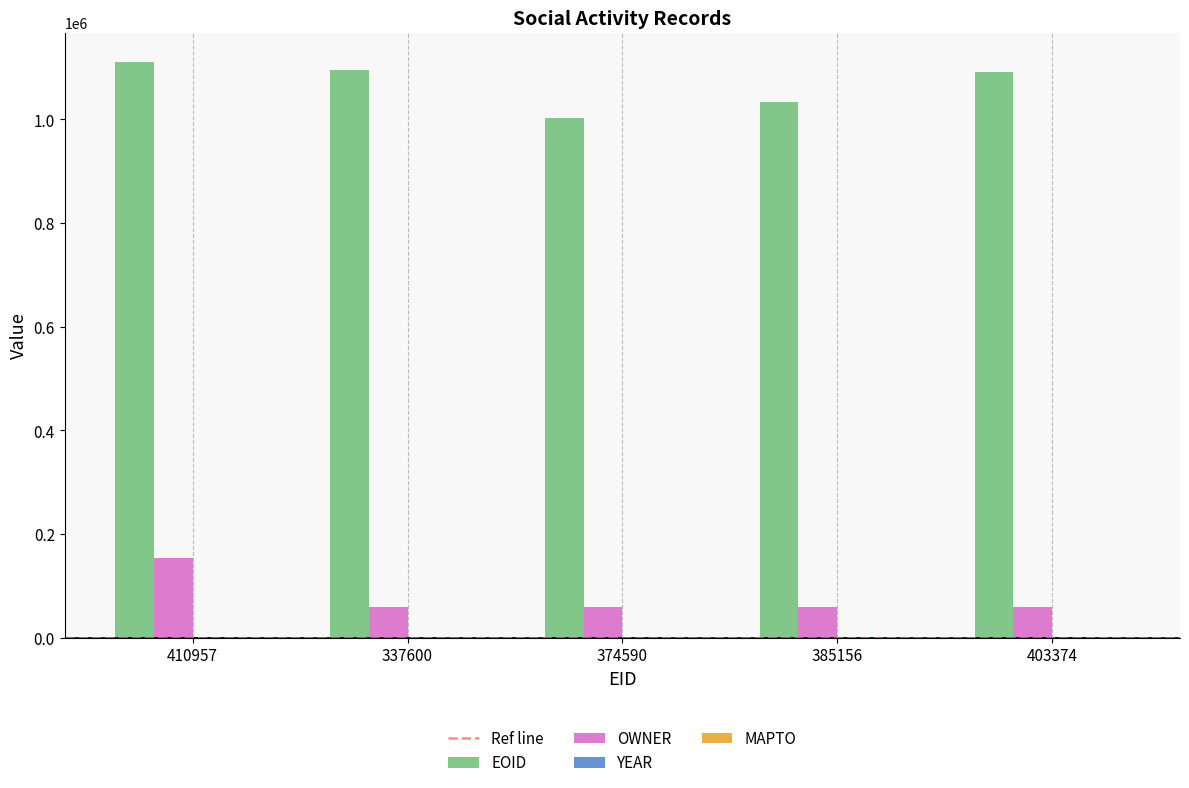

What is the difference between the OWNER values at 403374 and 410957?

93138